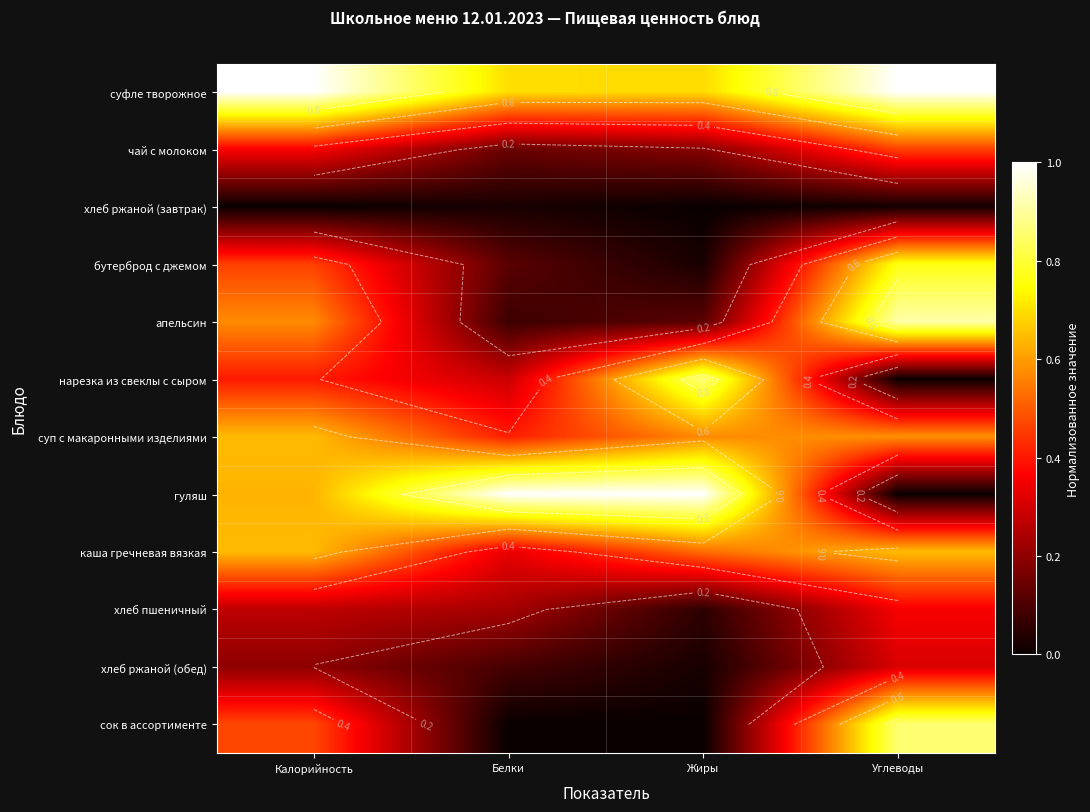

At which category does the chart reach its peak across all series?

Калорийность